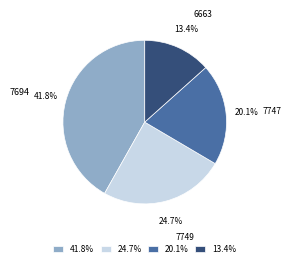

Rank the categories by value from lowest to highest.

6663, 7747, 7749, 7694